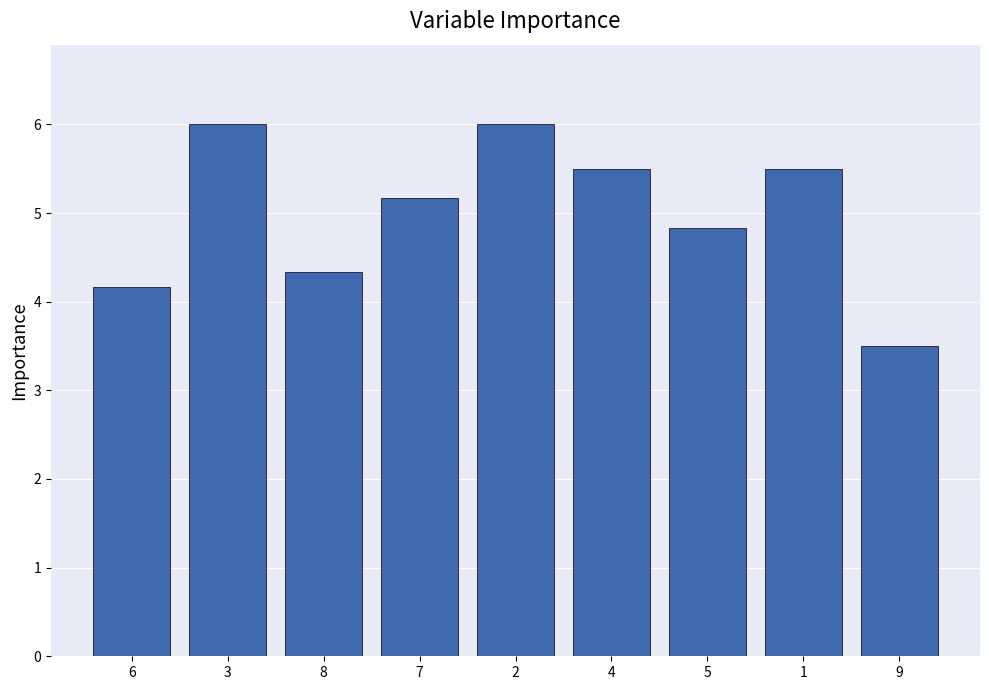

What is the label of the 5th bar from the right?

2